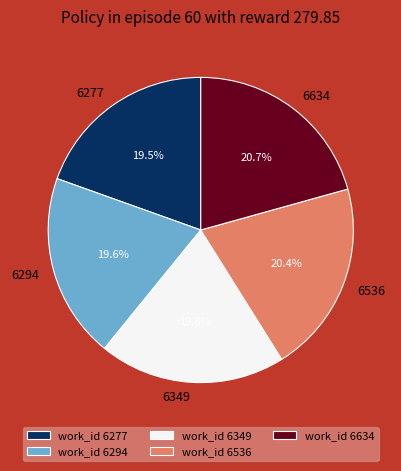

Between 6536 and 6277, which is larger?

6536